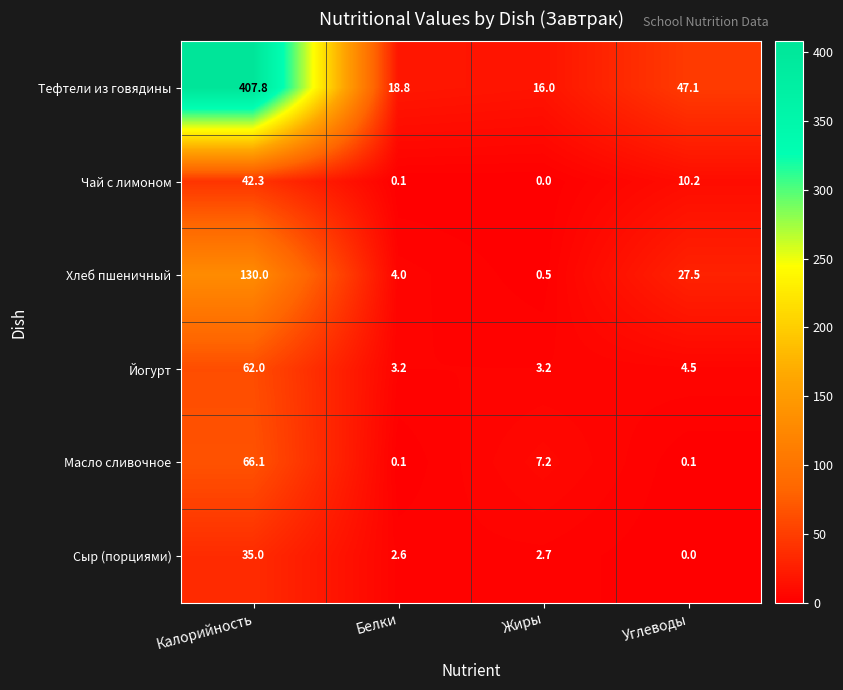

True or false: Чай с лимоном has a value of 42.3 at Калорийность.

True